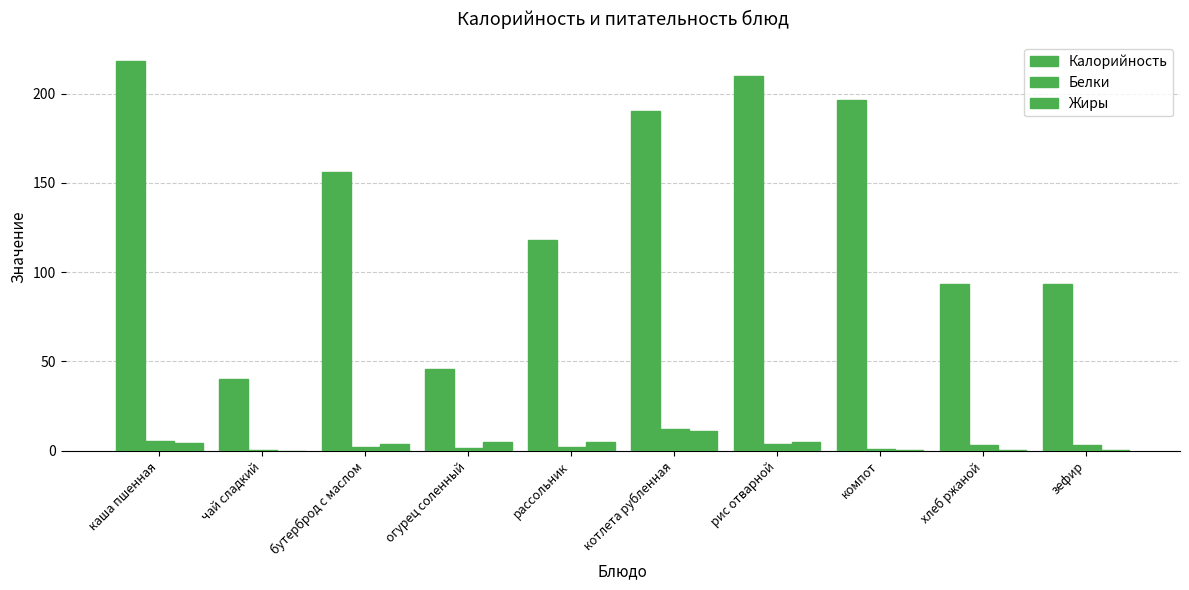

List the series in order of their peak value, lowest first.

Жиры, Белки, Калорийность